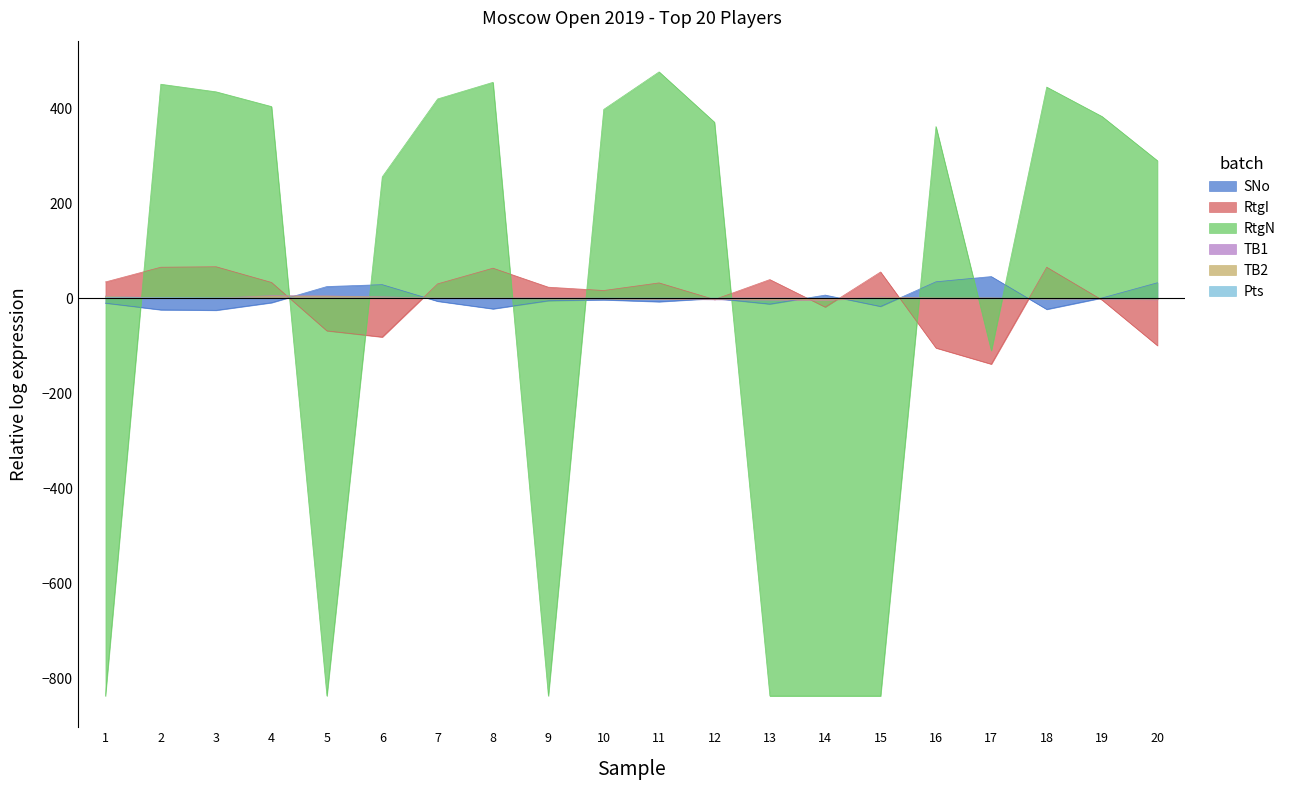

Does the chart have visible grid lines?

No